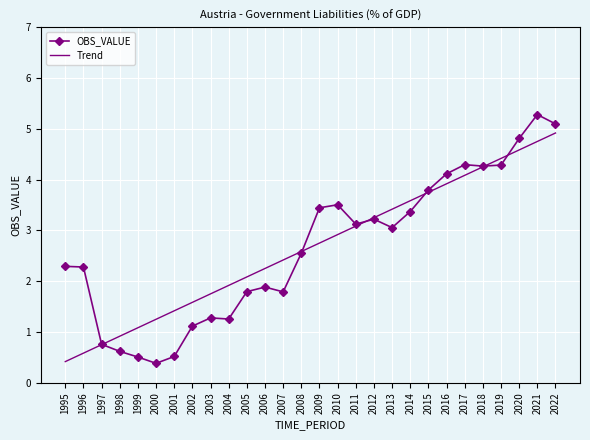

Rank the categories by Trend value from lowest to highest.

1995, 1996, 1997, 1998, 1999, 2000, 2001, 2002, 2003, 2004, 2005, 2006, 2007, 2008, 2009, 2010, 2011, 2012, 2013, 2014, 2015, 2016, 2017, 2018, 2019, 2020, 2021, 2022